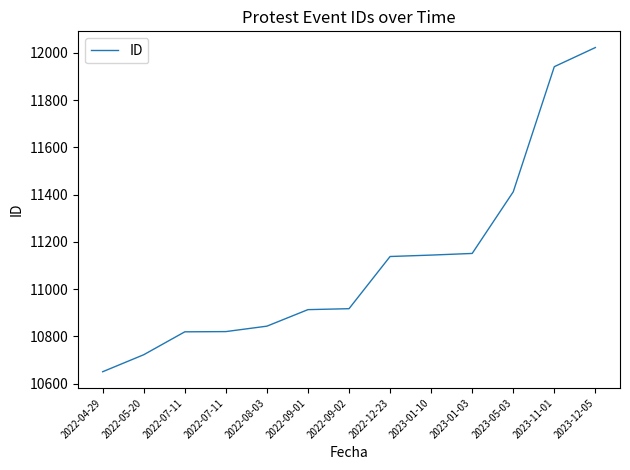

Read the value at 2023-12-05, to the nearest 10.

12020